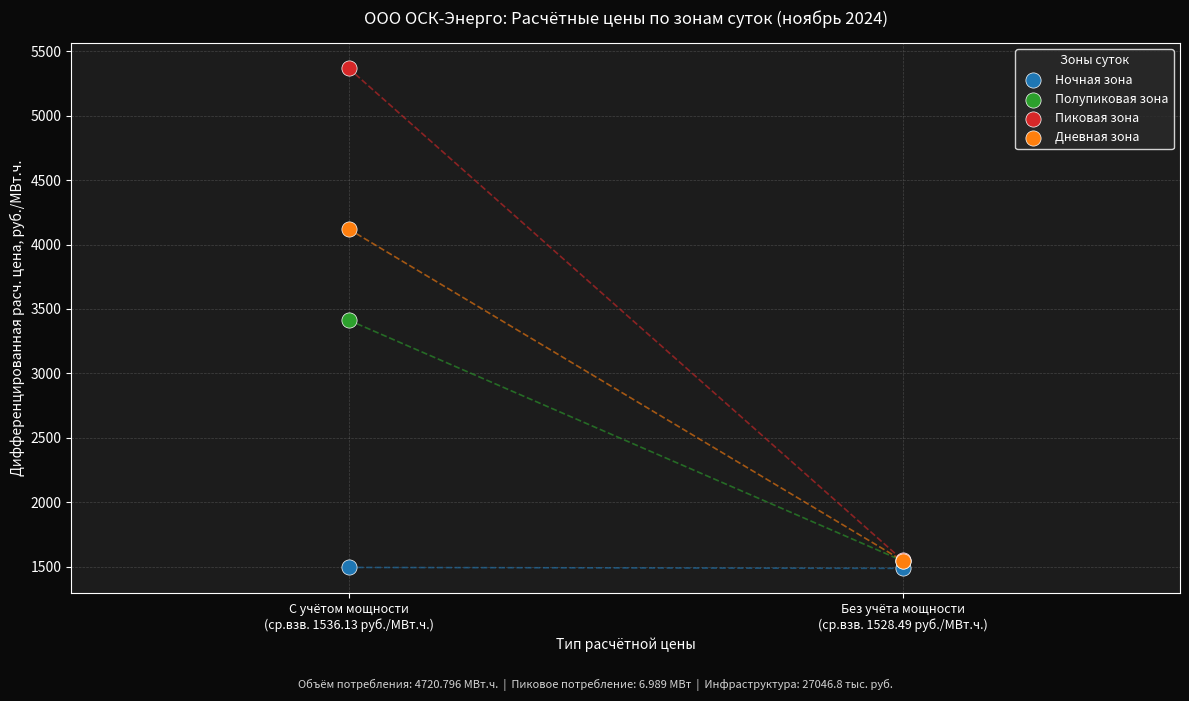

In the Дневная зона series, what Y value is closest to 2832?

1544.7